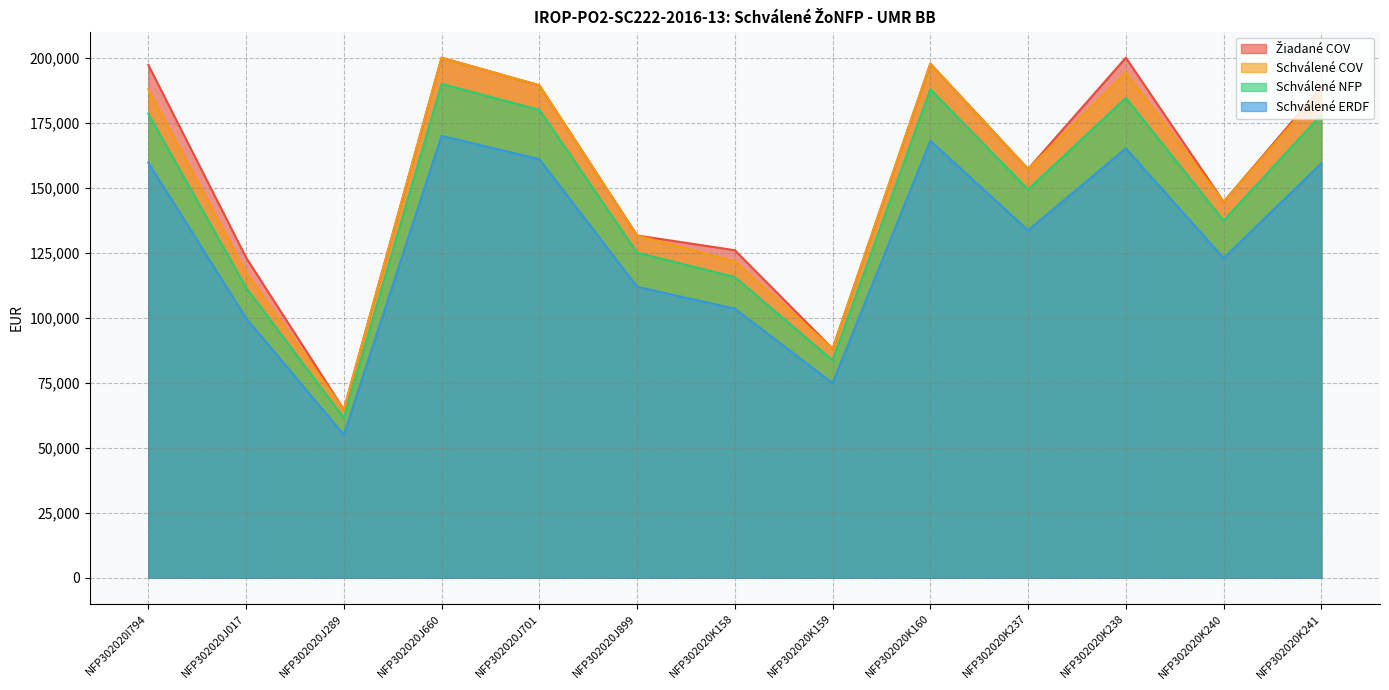

True or false: Žiadané COV and Schválené ERDF intersect in this chart.

False